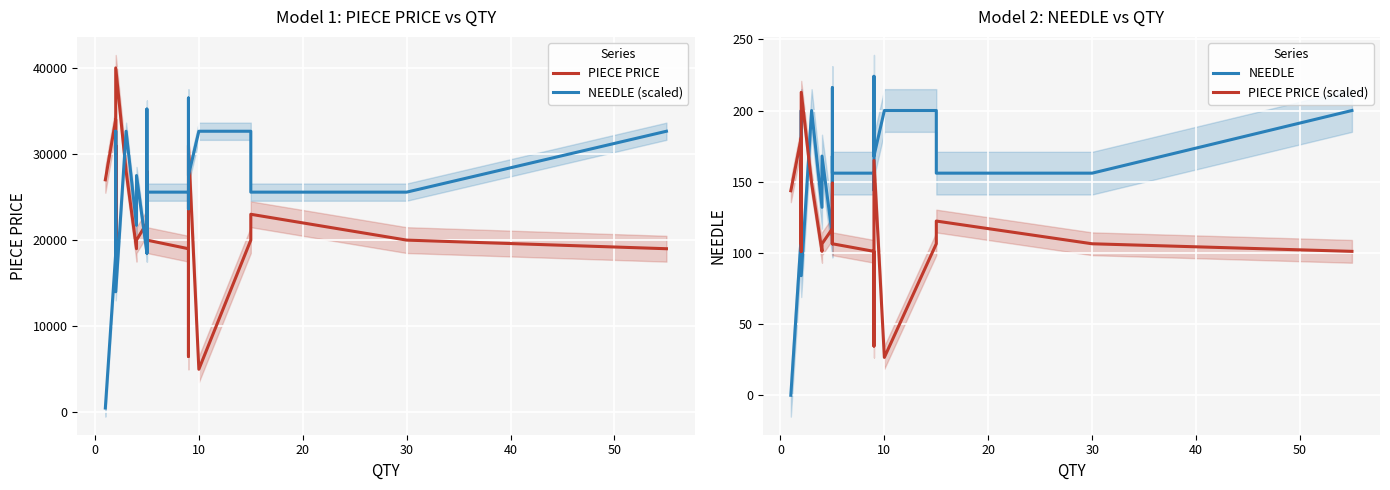

What is the difference between the second highest and minimum values in the PIECE PRICE (scaled) series?

154.3